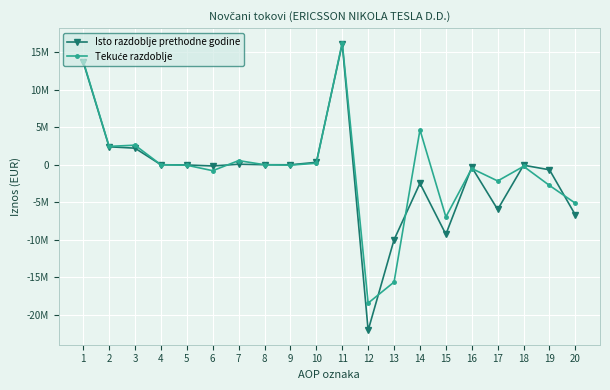

Does the chart have visible grid lines?

Yes